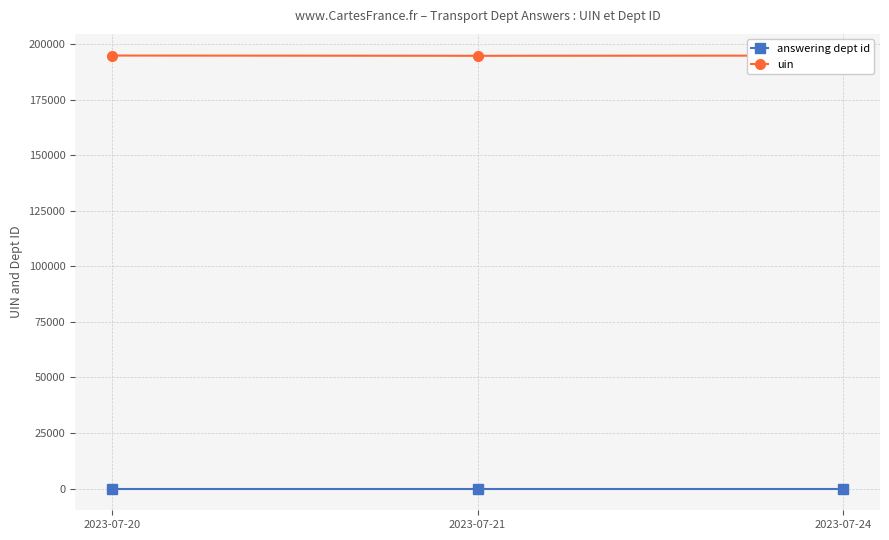

What are all the series names shown in the legend?

answering dept id, uin